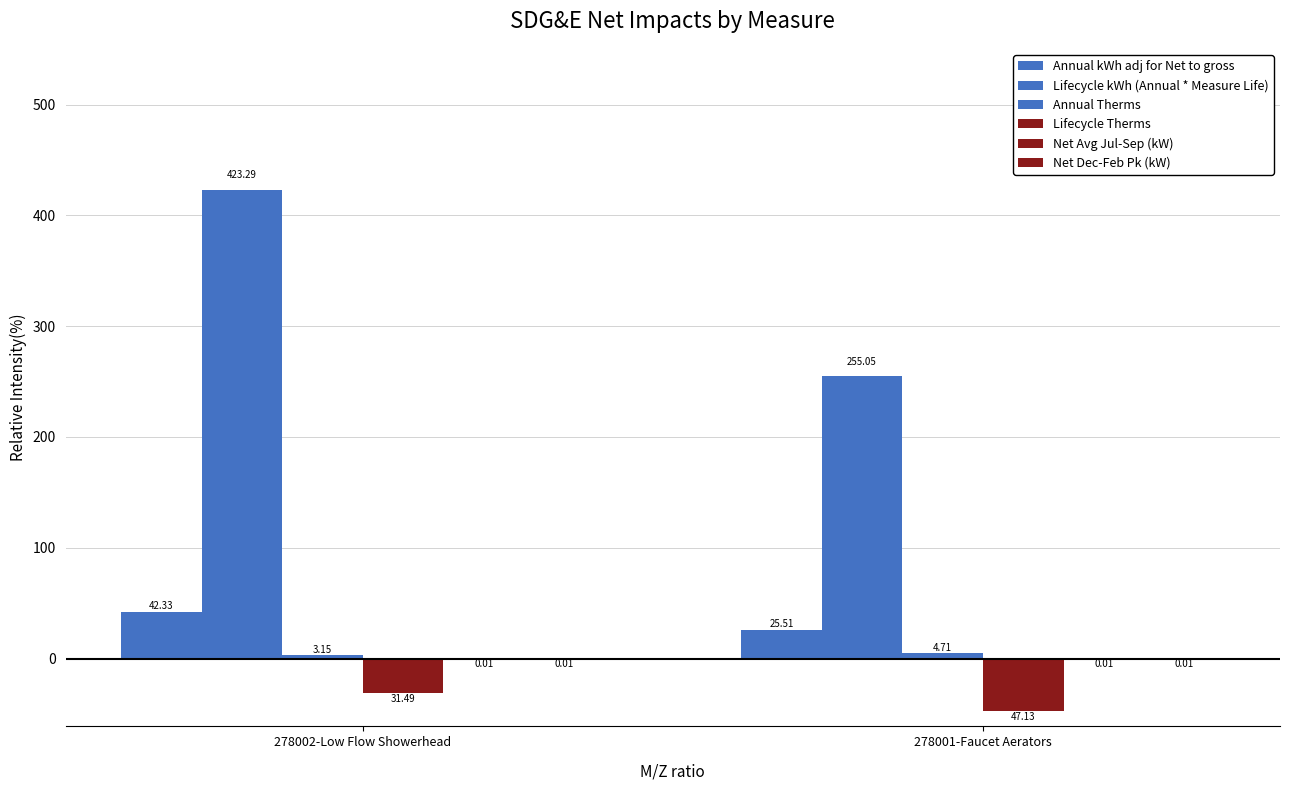

Are the bars horizontal?

No